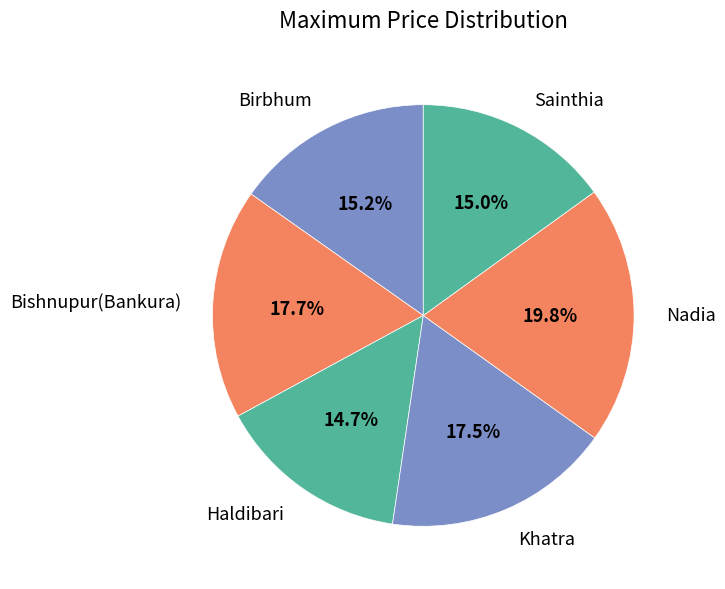

Does Sainthia account for over 50% of the chart?

No